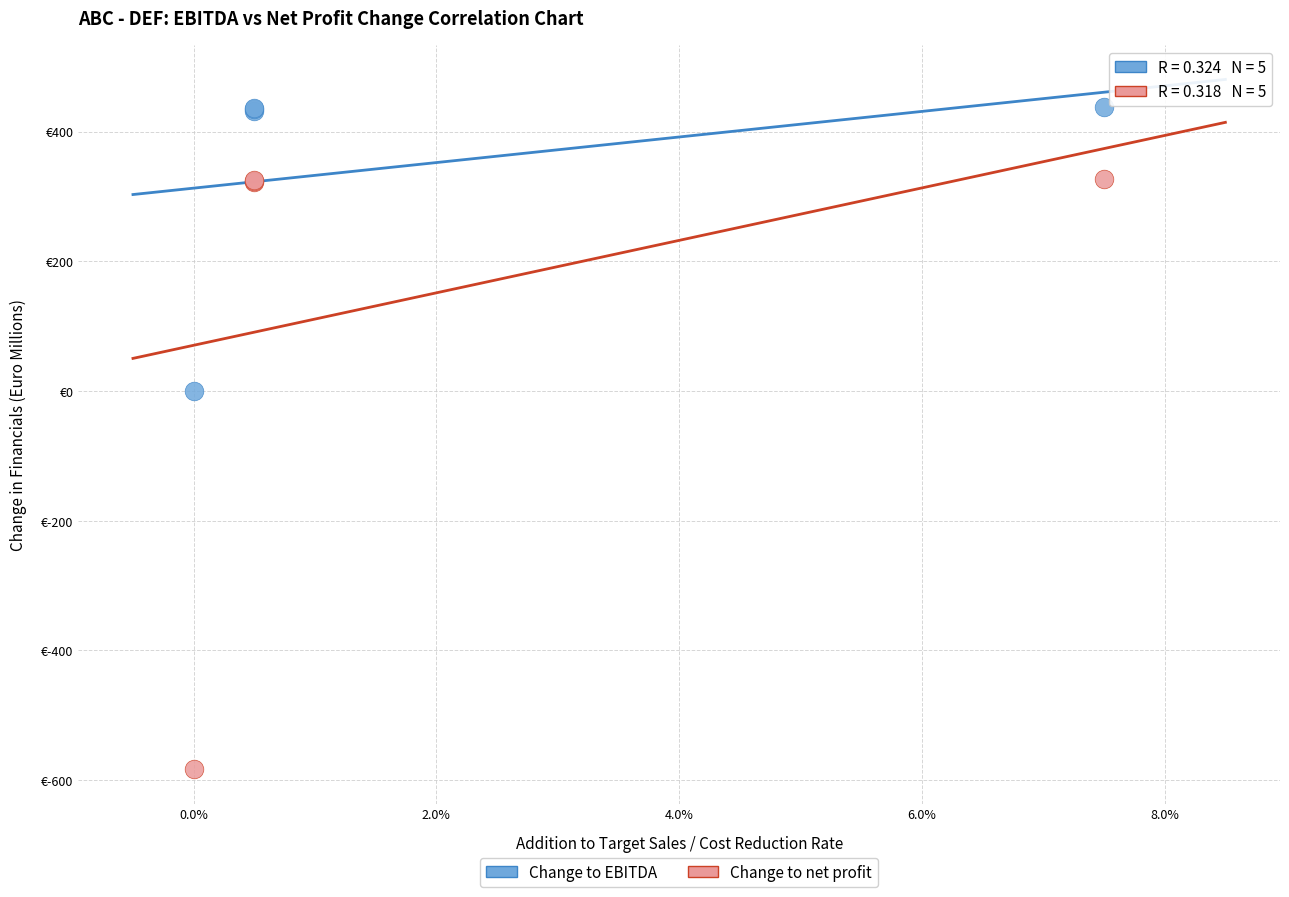

Which series contains the lowest Y value?

Change to net profit